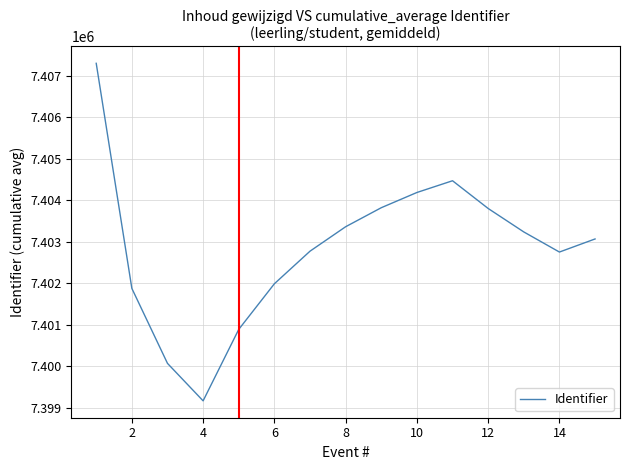

What is the difference between the maximum and minimum values?

8131.0